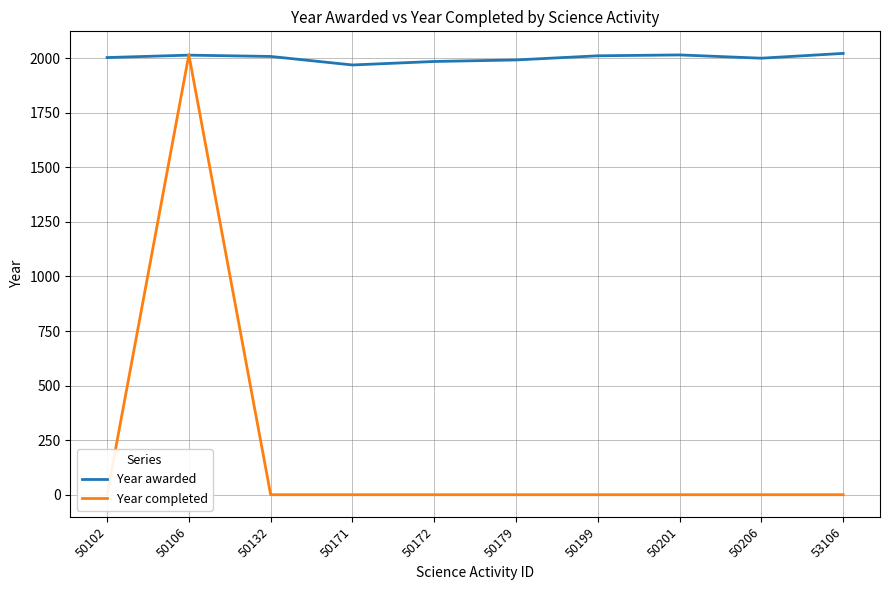

What is the sum of all Year awarded values?

20019